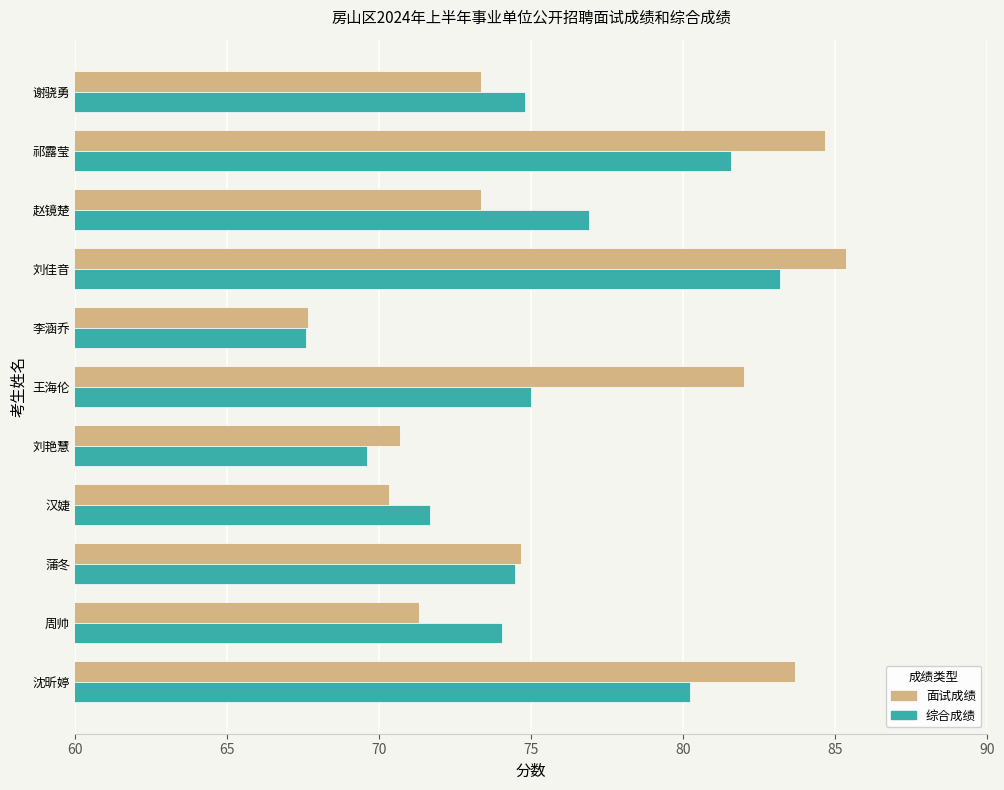

At which label is 面试成绩 closest to 76?

蒲冬